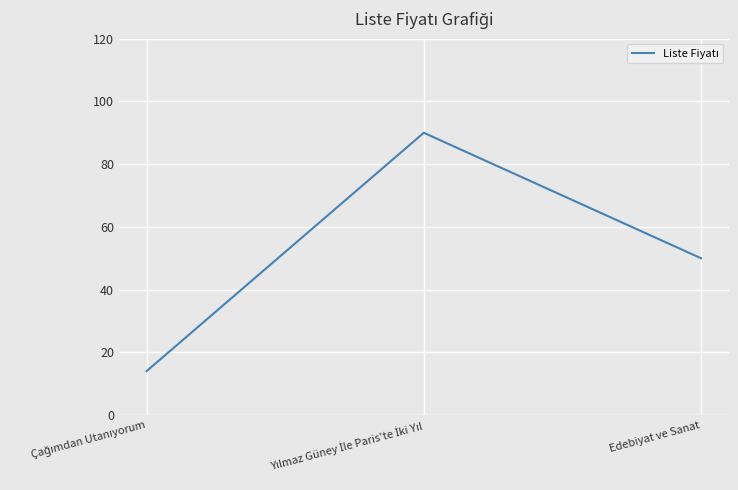

What is the difference between the maximum and minimum values?

76